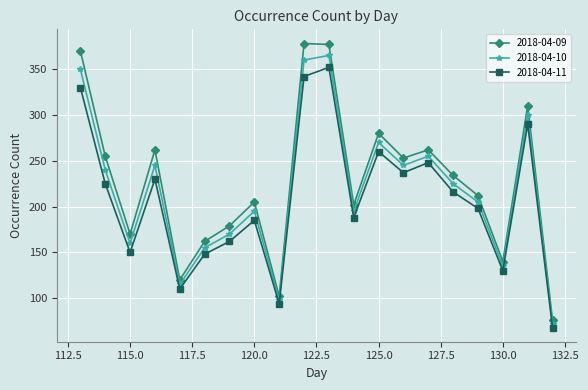

True or false: 2018-04-09 and 2018-04-10 intersect in this chart.

False